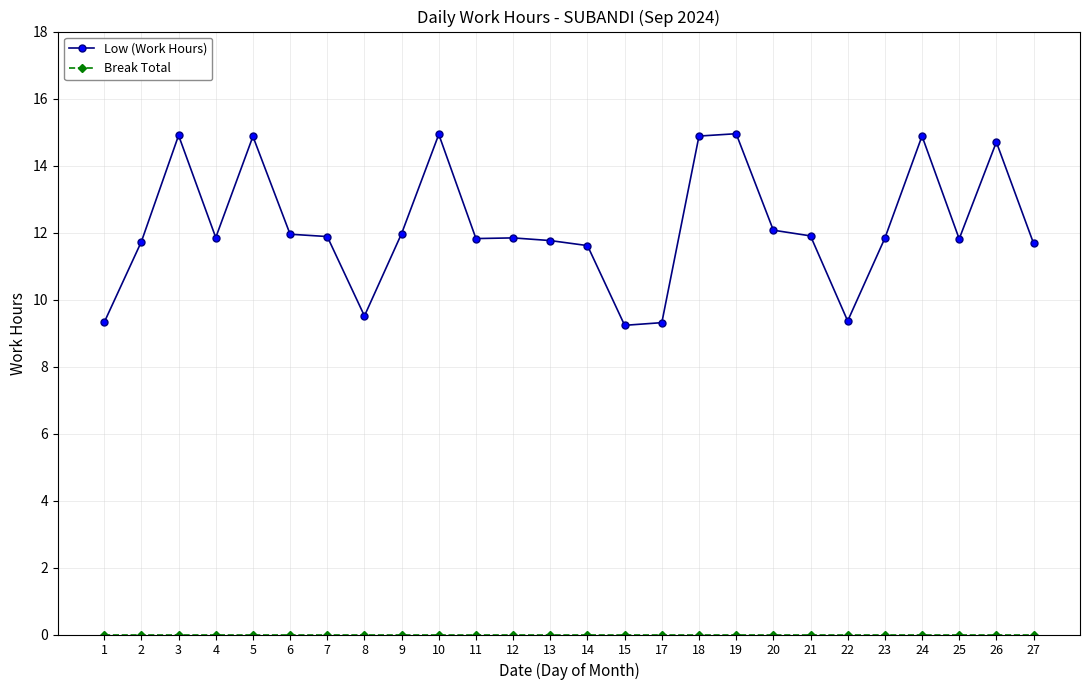

How many lines are shown in the chart?

2